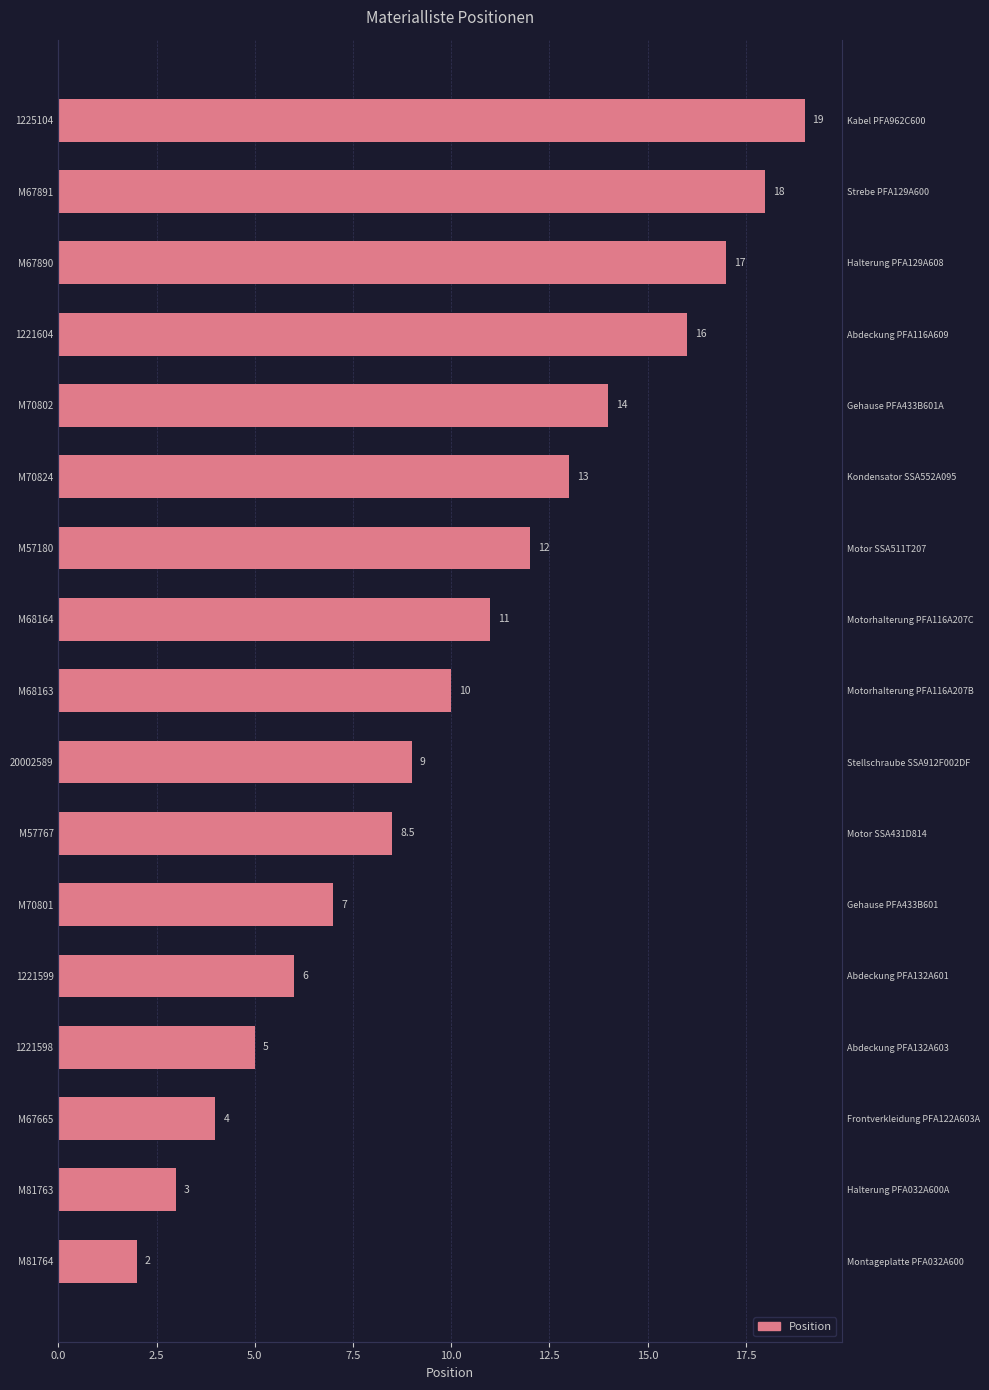

Does the chart contain any negative values?

No